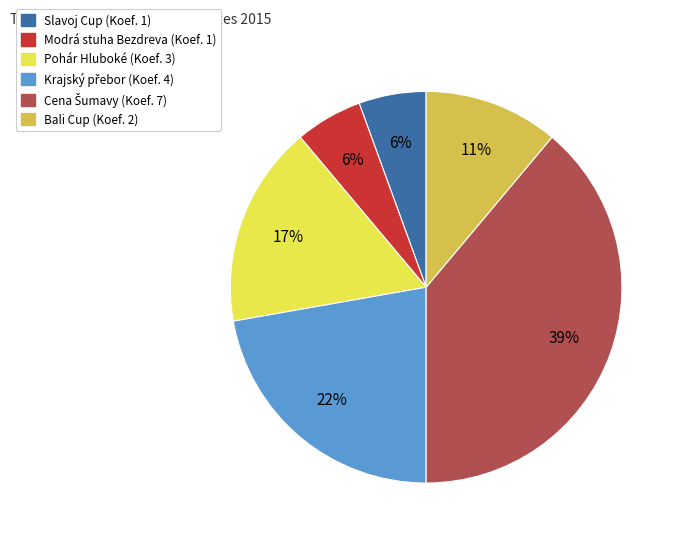

To the nearest percent, what is the difference between the largest and smallest slice percentages?

33%